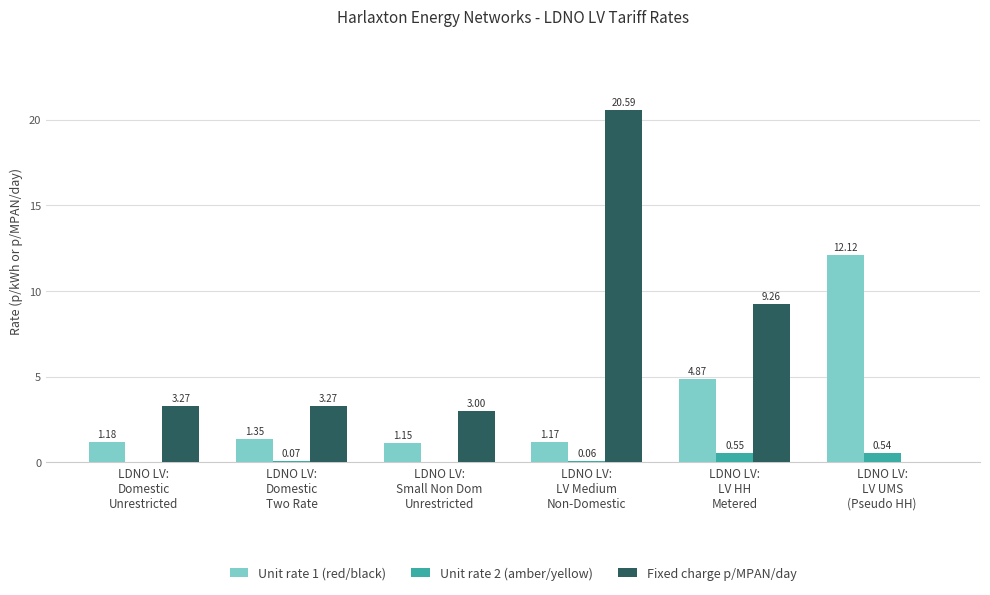

Which series has the largest total across all categories?

Fixed charge p/MPAN/day